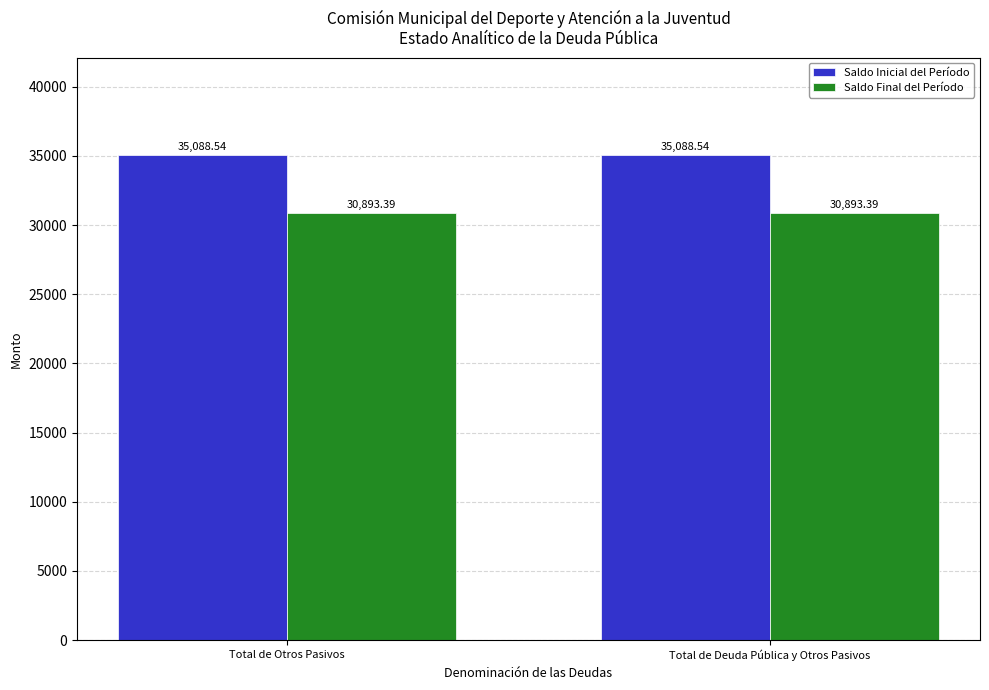

Which series has the largest total across all categories?

Saldo Inicial del Período